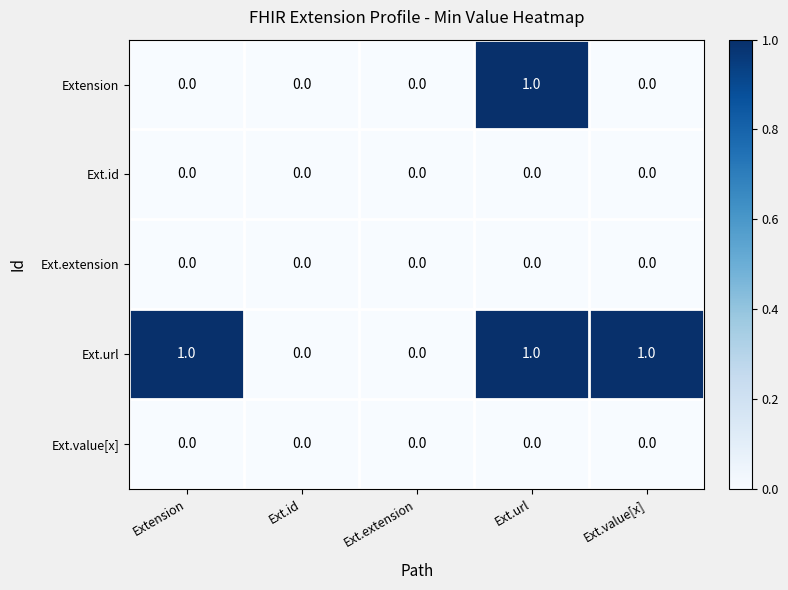

How many Extension values are between 0 and 1?

5